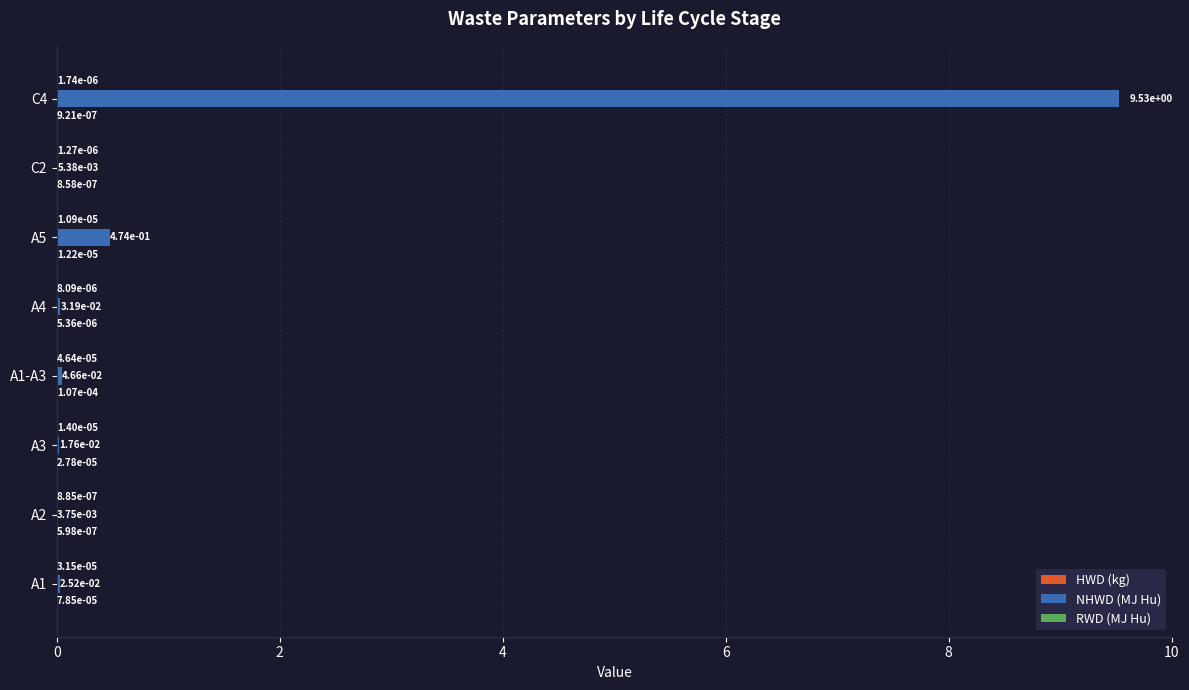

At which category is the sum across all series the highest?

C4